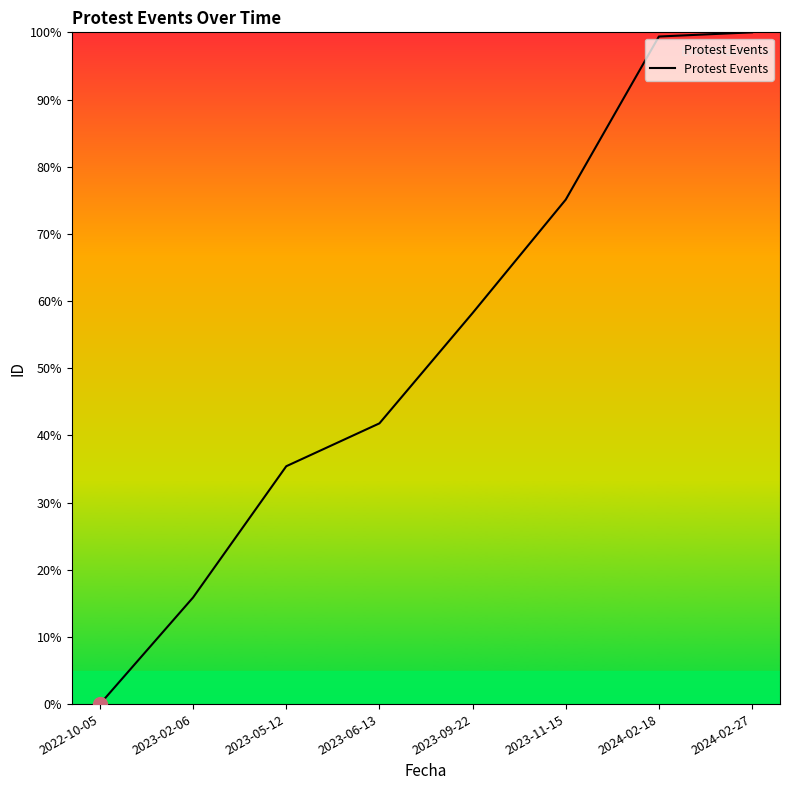

What is the sum of the values at 2023-09-22 and 2023-06-13?

100.0